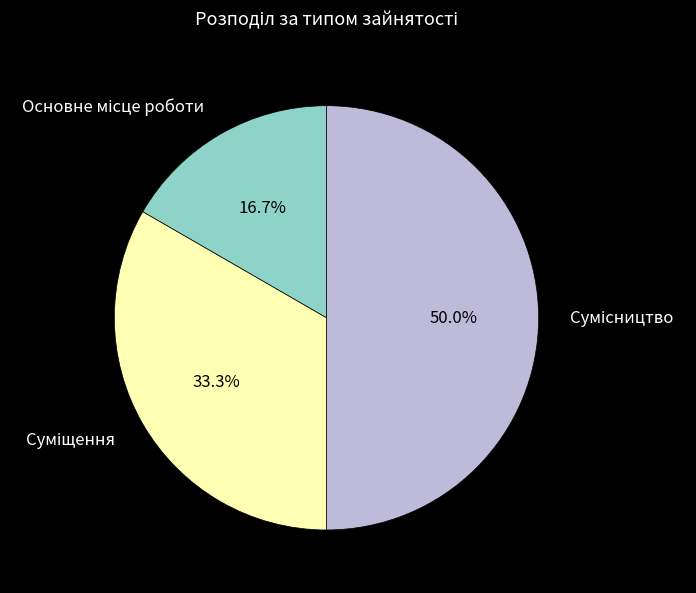

How many slices are in this pie chart?

3